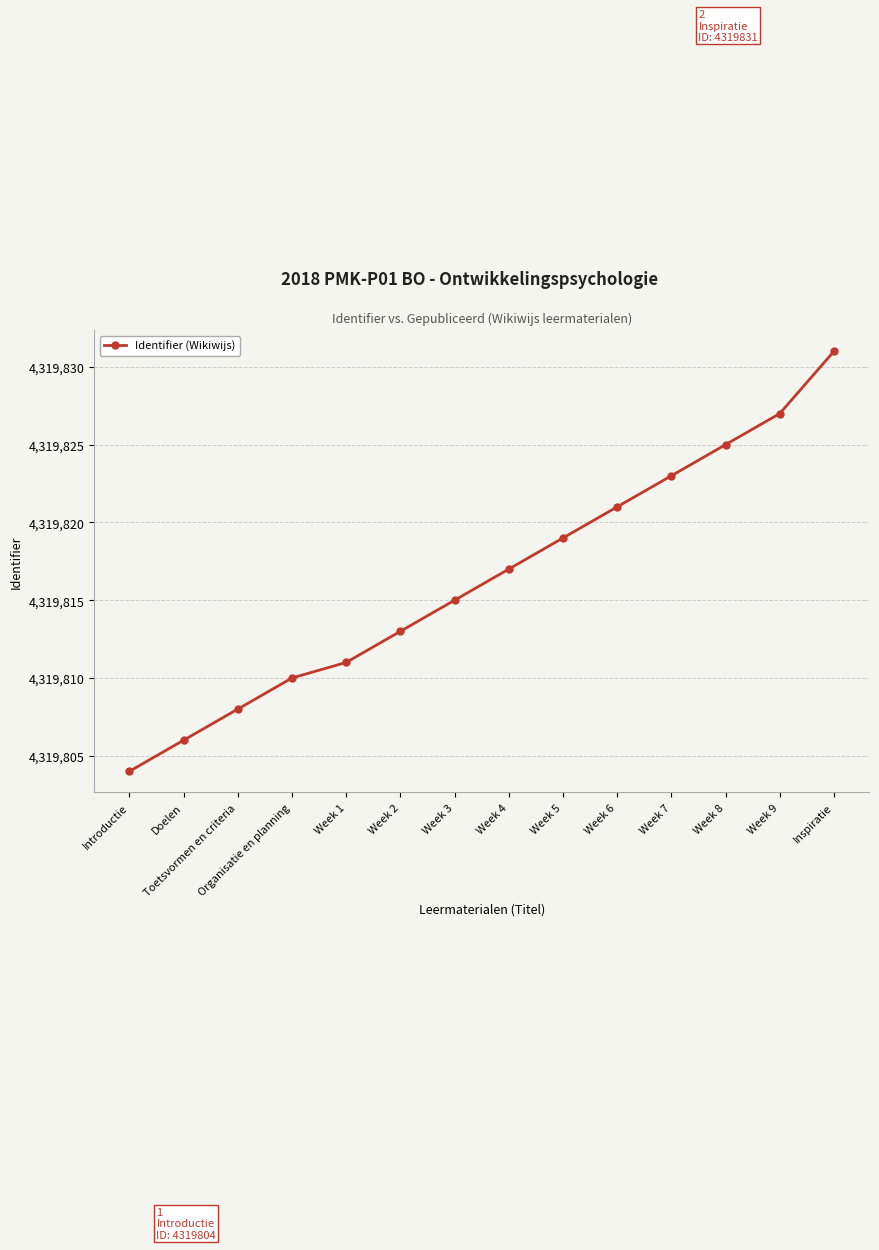

Which label corresponds to the largest value in the chart?

Inspiratie